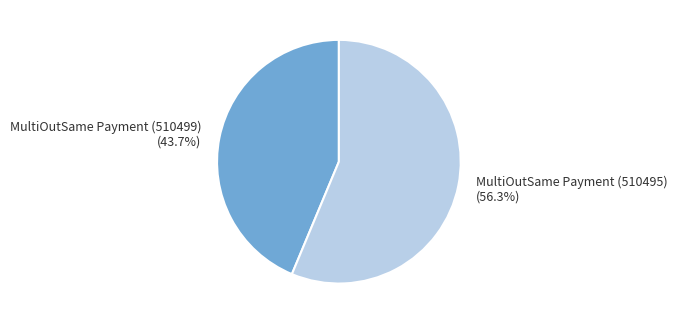

How many segments does this pie chart have?

2